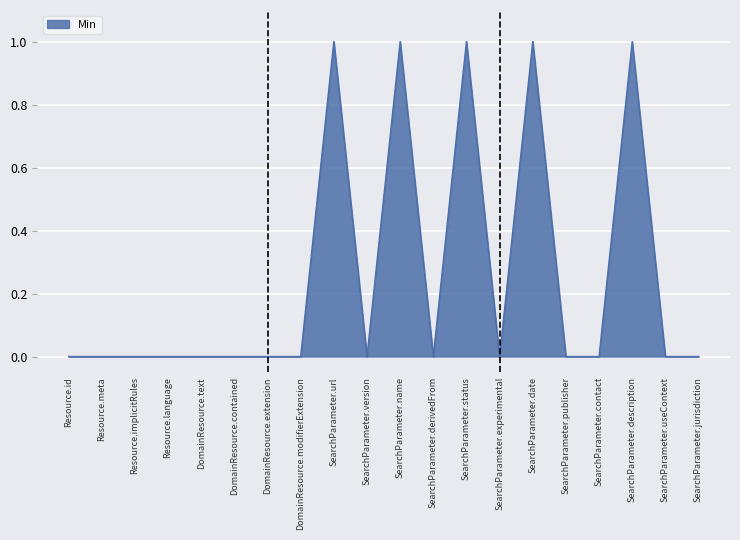

The chart shows a value of 0 at SearchParameter.contact. True or false?

True